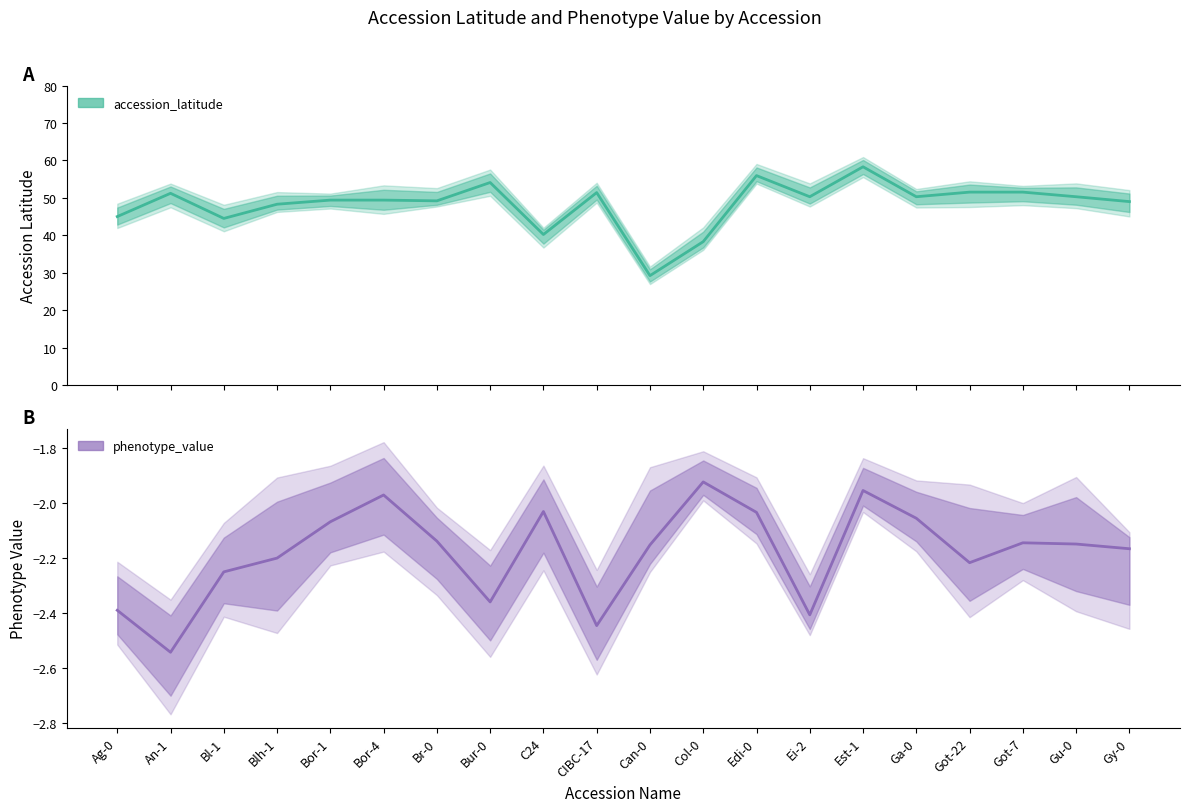

How many data points in accession_latitude are less than 50?

10